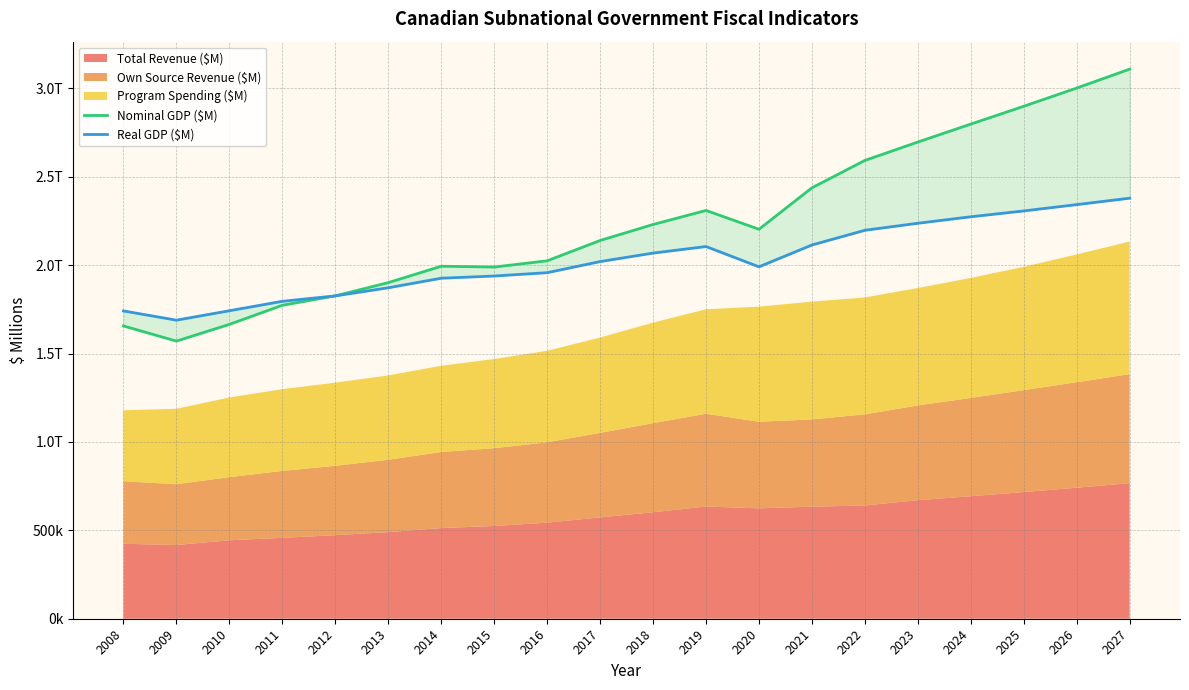

What is the difference between the second highest and minimum values in the Real GDP ($M) series?

653727